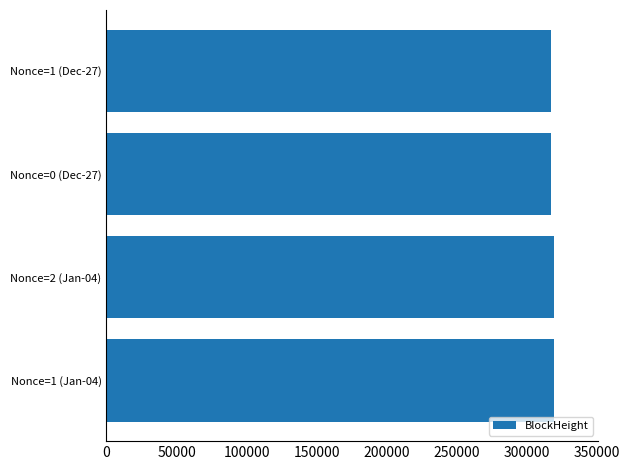

What is the smallest value displayed?

317049